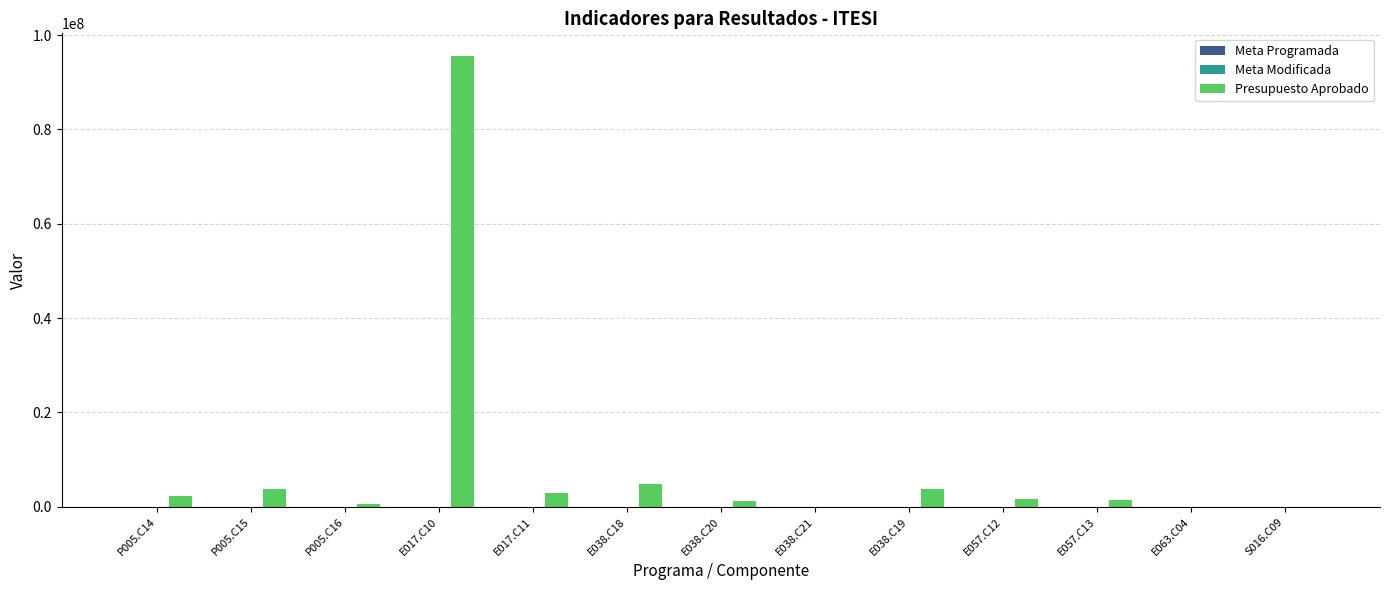

How many groups of bars are there?

13